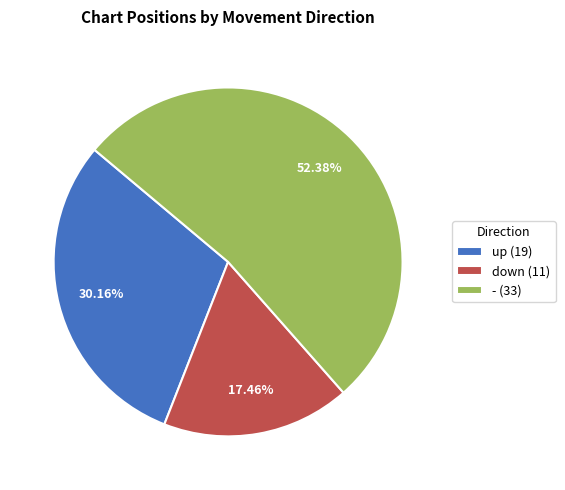

To the nearest percent, what is the combined percentage of up and -?

83%